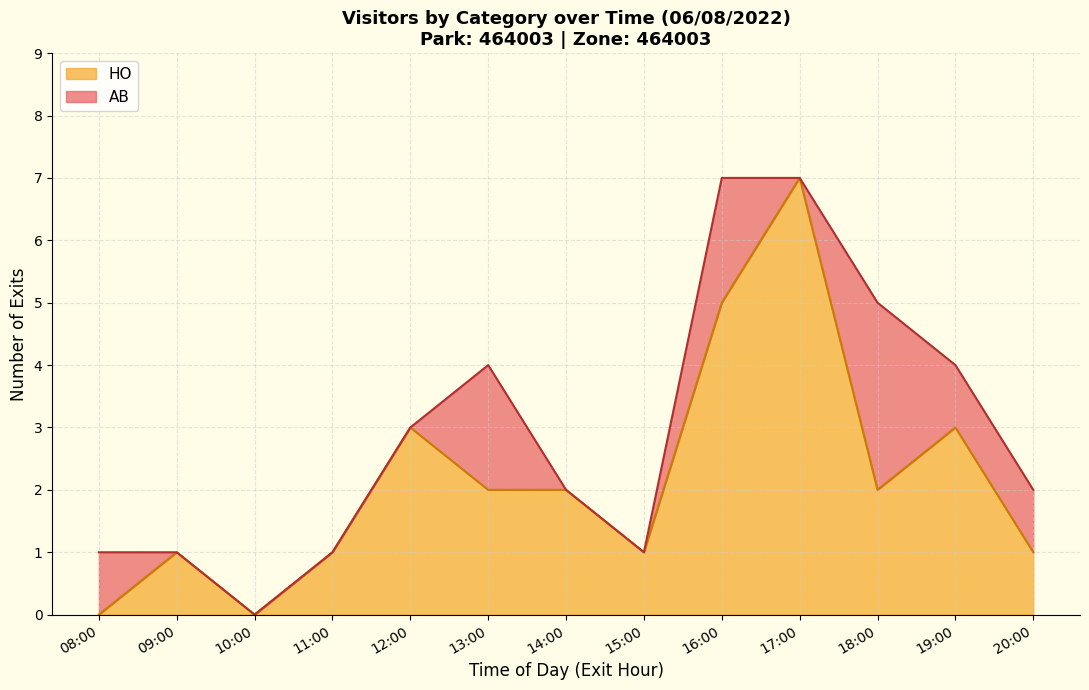

Is the value of HO at 16:30 greater than the value of AB at 17:00?

Yes